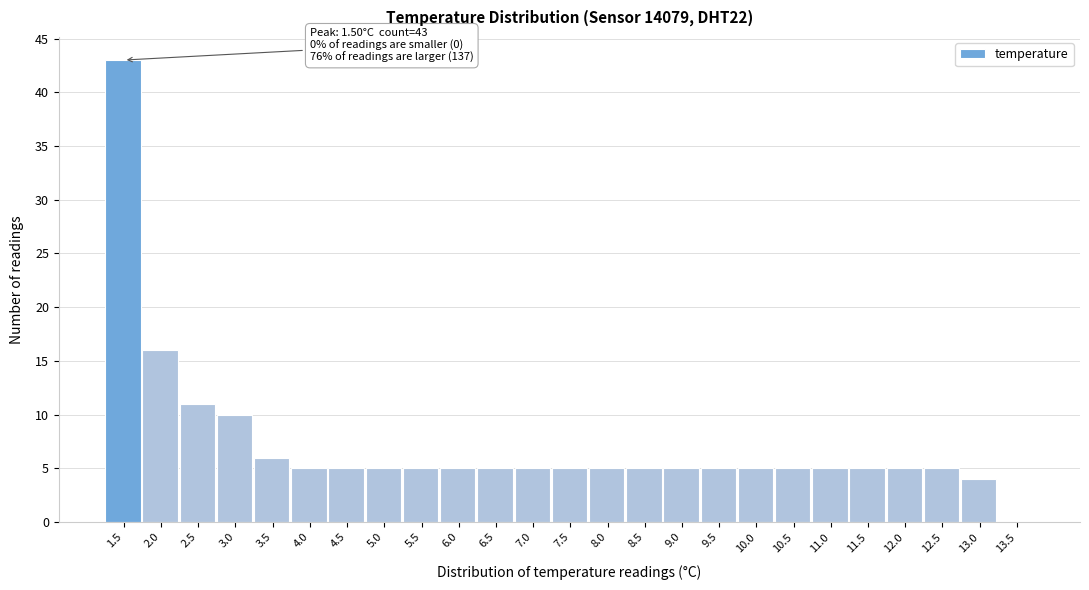

Which range on the x-axis has the tallest bar?

1.25 to 1.75